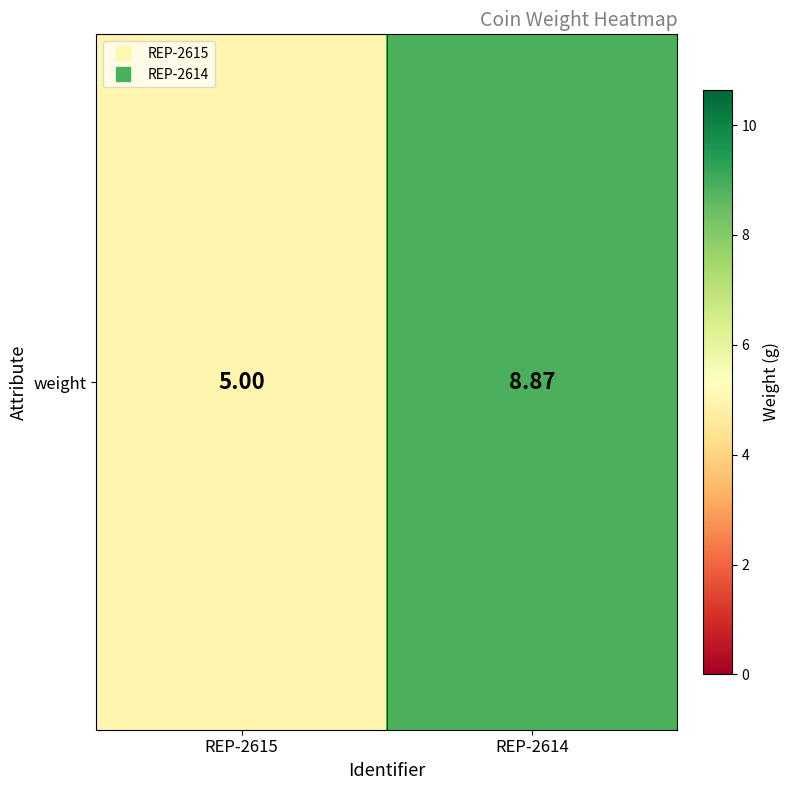

Where is the data nearest to the value 6?

REP-2615